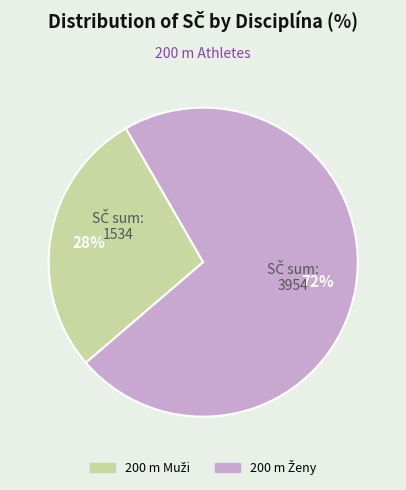

To the nearest percent, what is the difference between the largest and smallest slice percentages?

44%